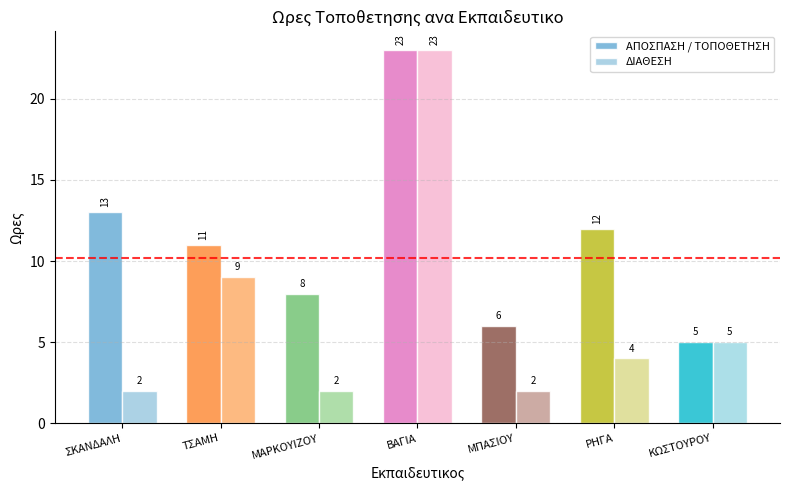

Does the chart contain stacked bars?

No